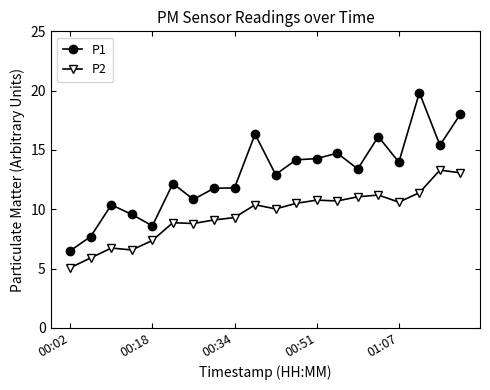

True or false: P2 and P1 intersect in this chart.

False